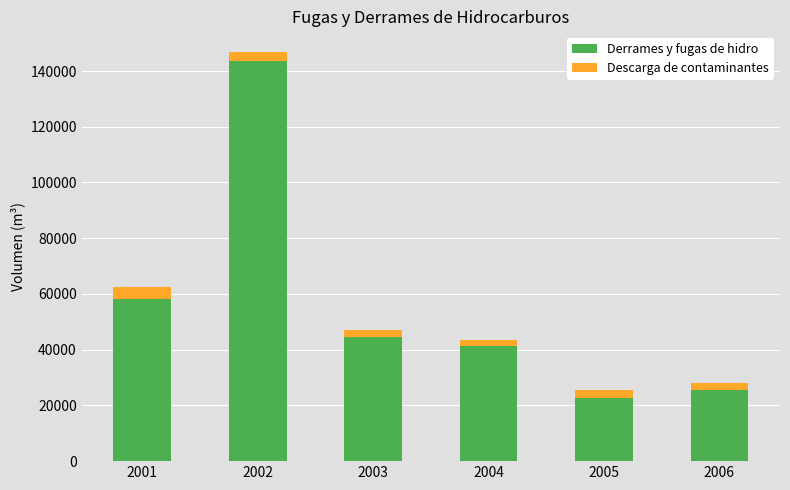

What is the highest value of the Derrames y fugas de hidro series?

143749